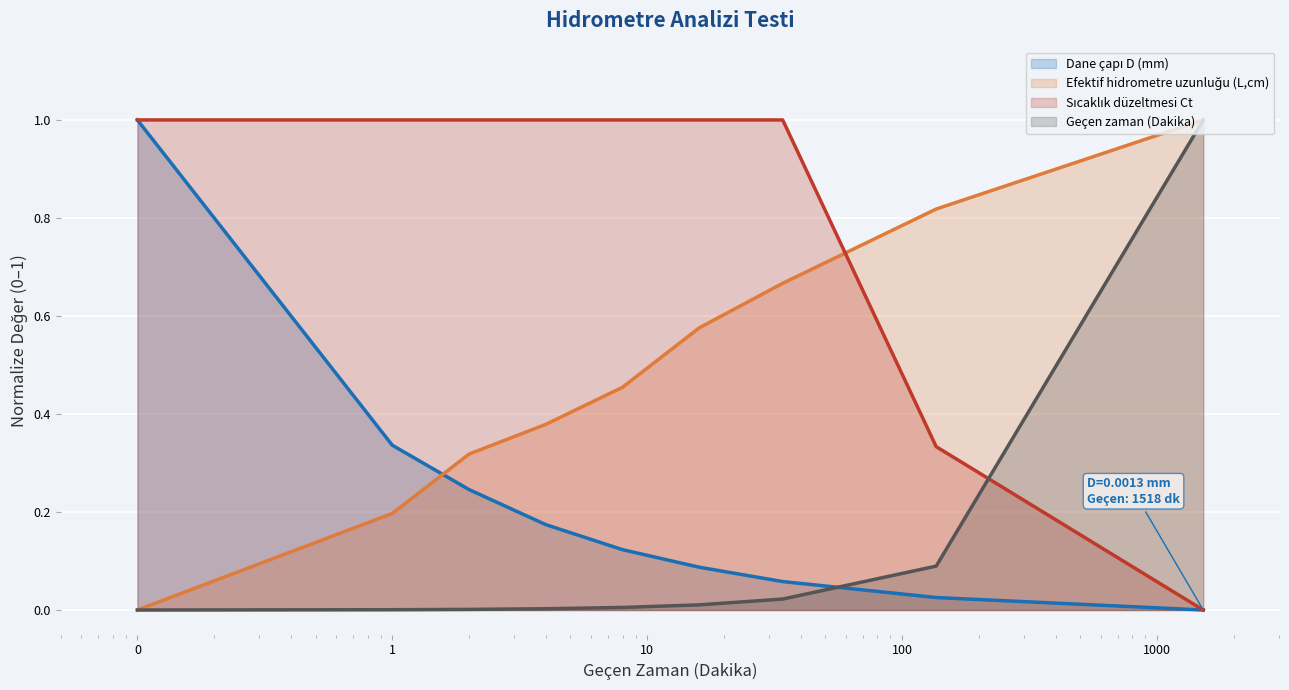

Which series ends up on top after the final intersection of Efektif hidrometre uzunluğu (L,cm) and Dane çapı D (mm)?

Efektif hidrometre uzunluğu (L,cm)